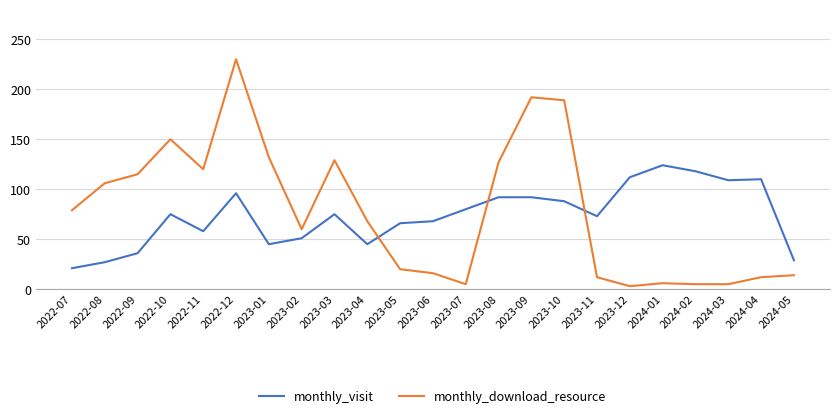

True or false: monthly_download_resource and monthly_visit cross at least once.

True